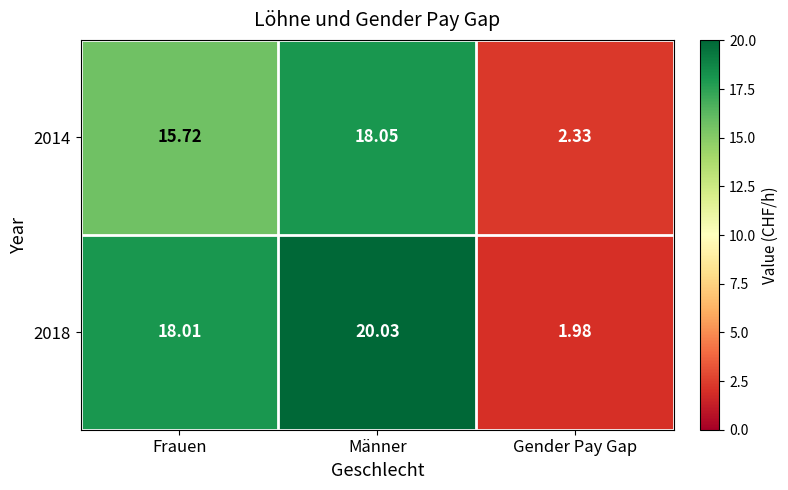

At which label does 2018 reach its minimum?

Gender Pay Gap